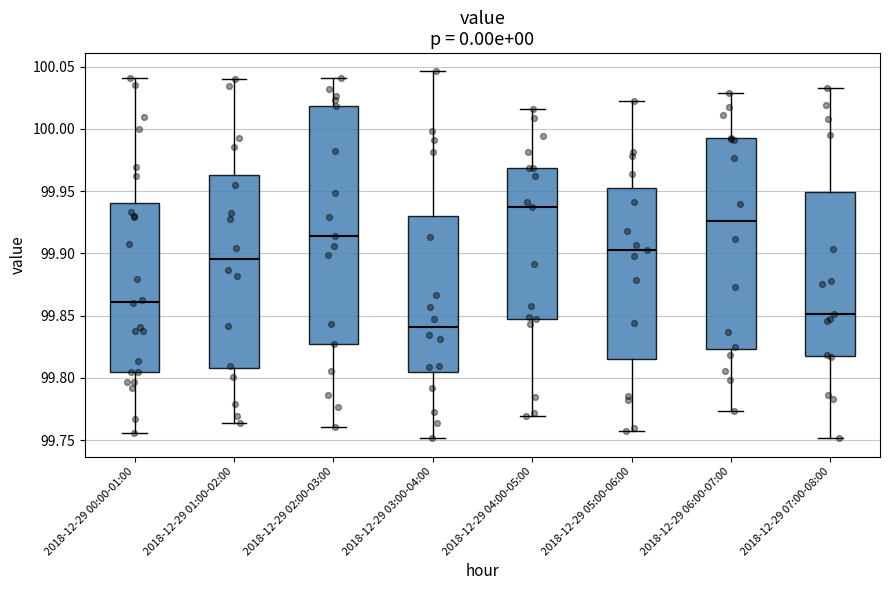

Which box is the tallest, from its lower edge to its upper edge?

2018-12-29 02:00-03:00